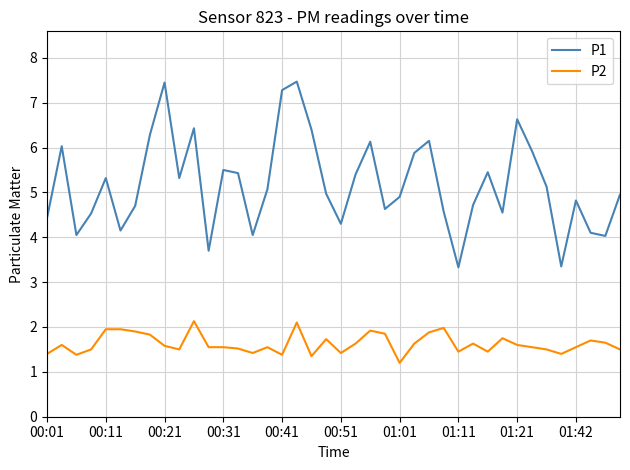

Which series has the largest range (max minus min)?

P1